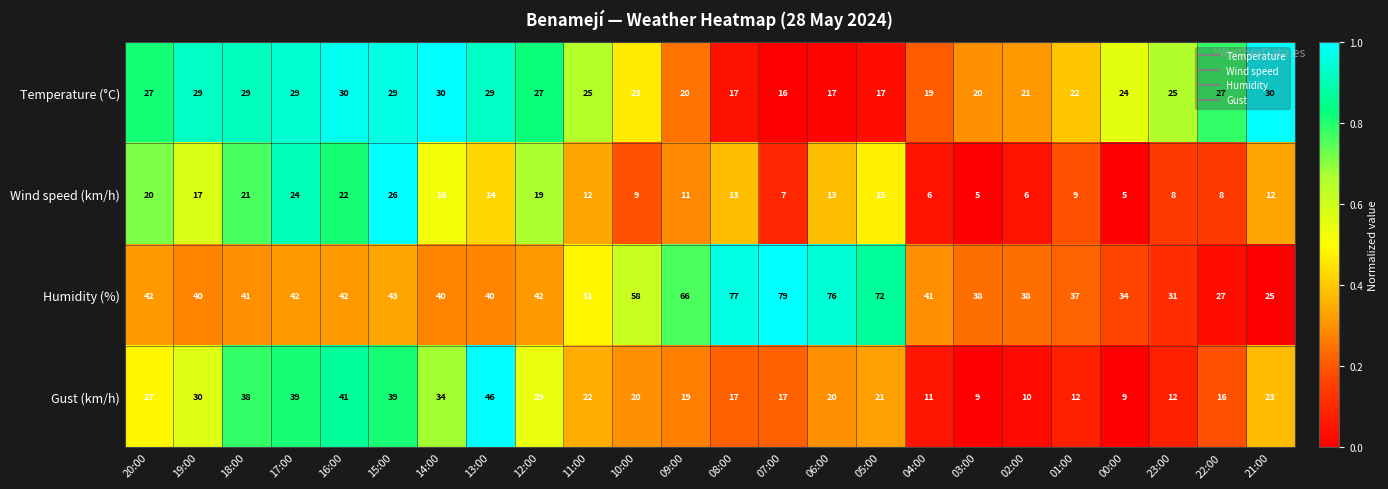

Rank the series by their maximum value, from lowest to highest.

Wind speed (km/h), Temperature (°C), Gust (km/h), Humidity (%)